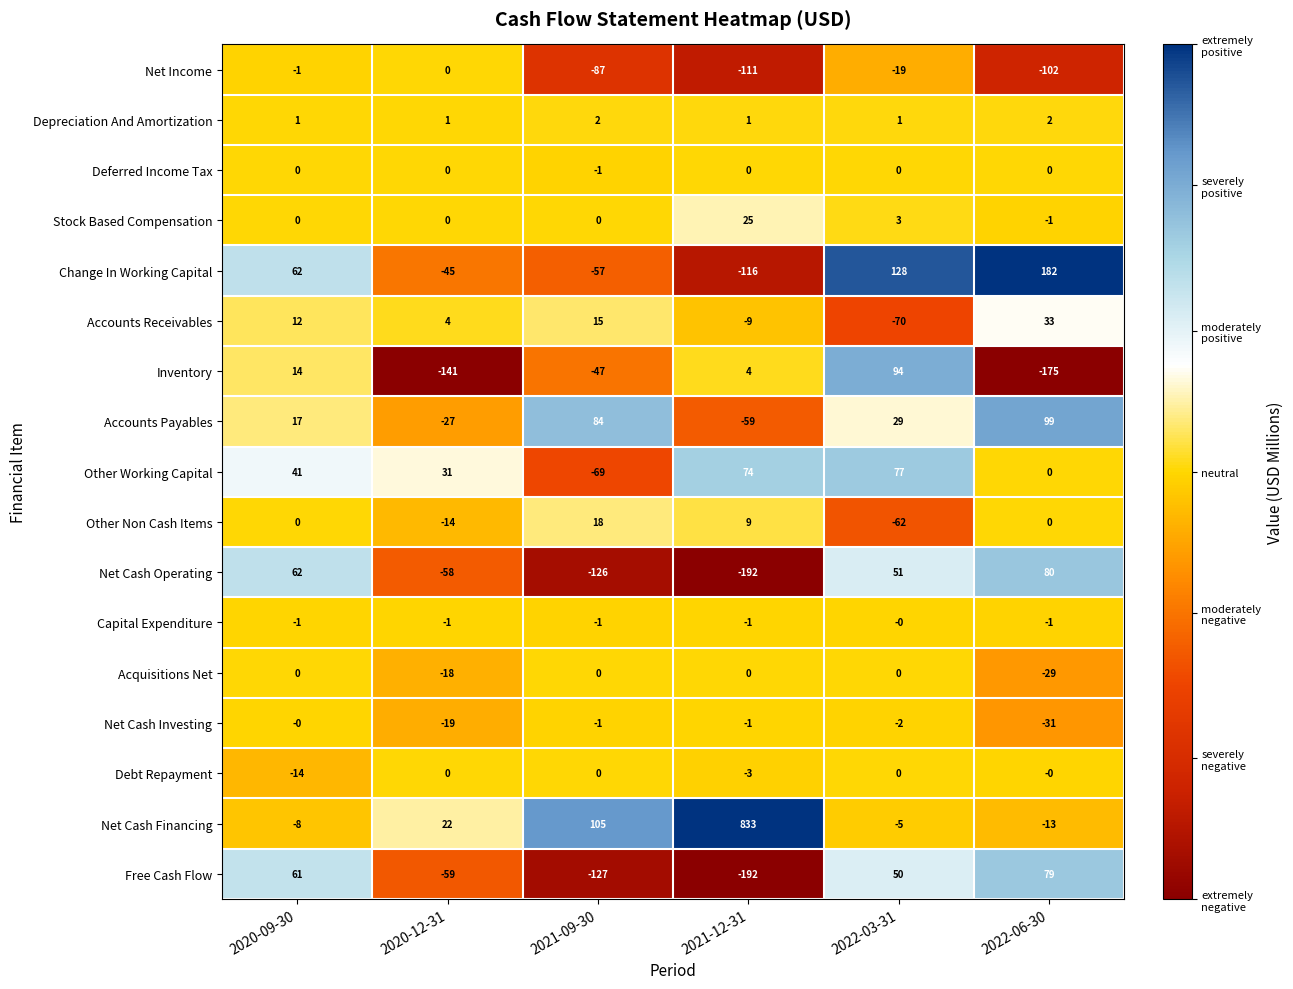

How many negative values does the Other Working Capital series have?

1